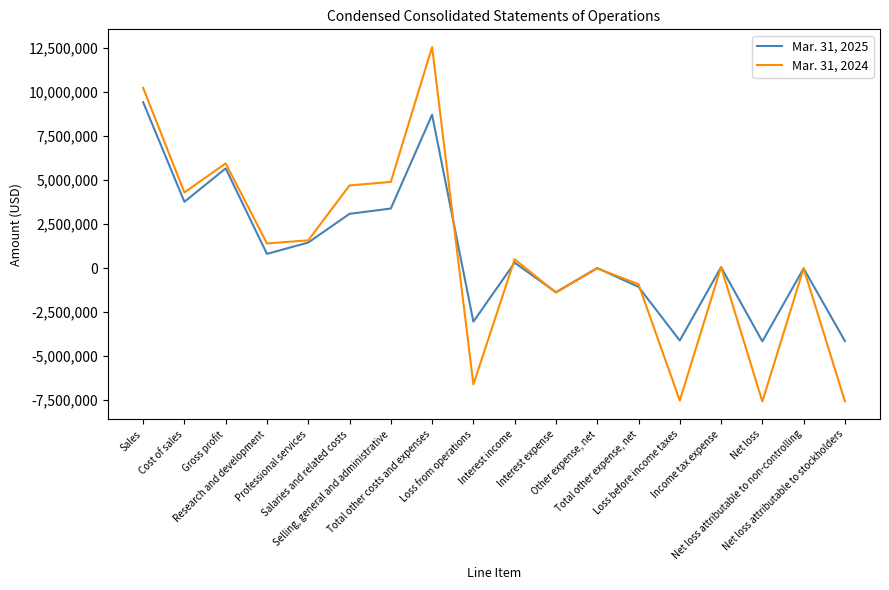

In Mar. 31, 2025, how many points are lower than both neighbors (excluding endpoints)?

6